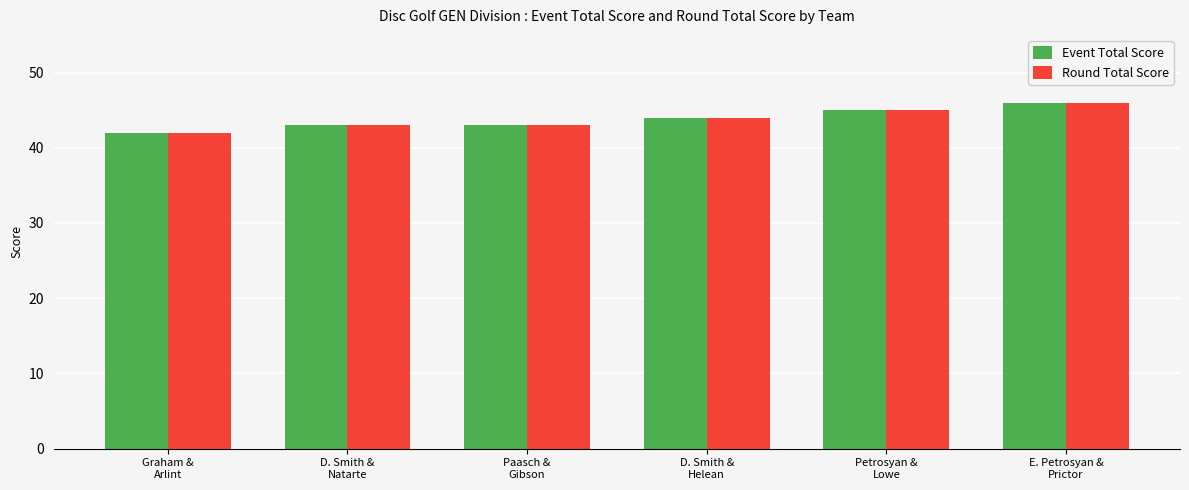

What is the sum of the Event Total Score values at Graham &
Arlint and Petrosyan &
Lowe?

87